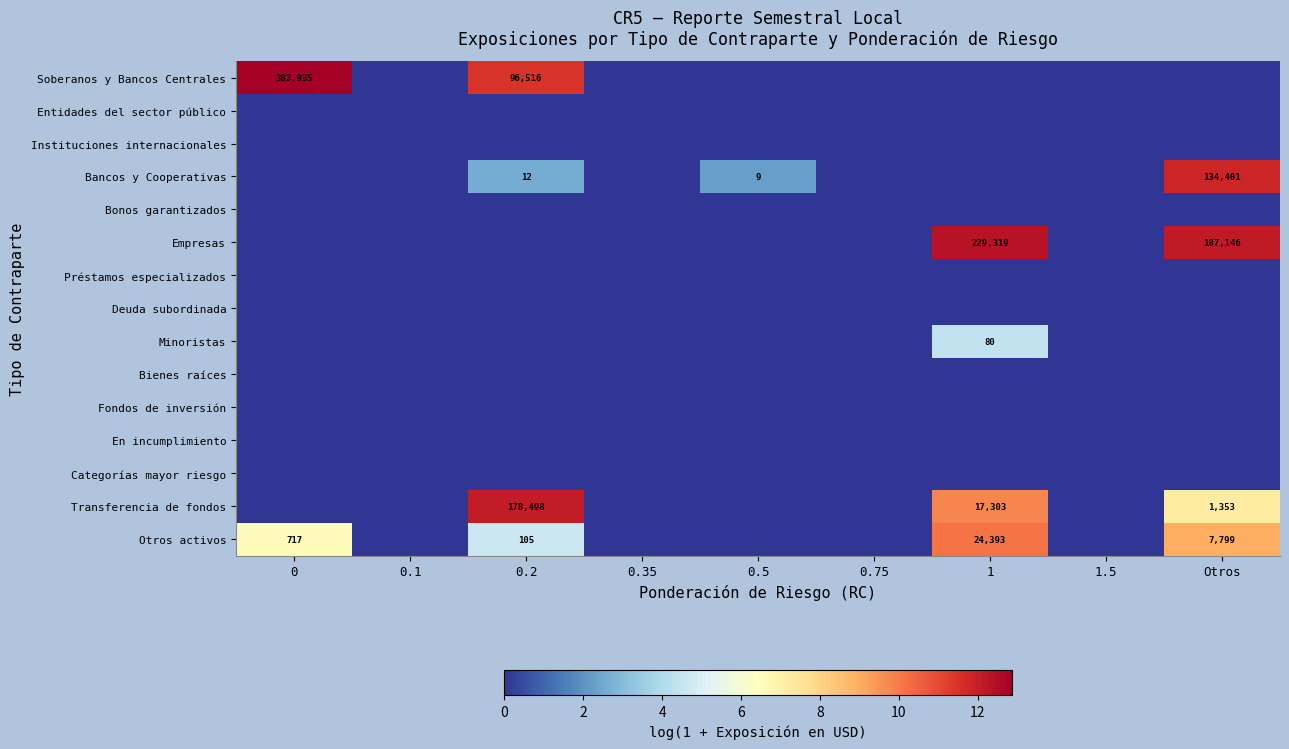

What is the greatest value displayed?

12.9